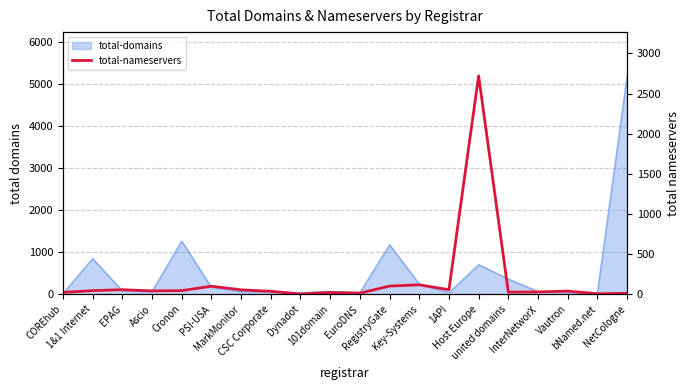

What is the label of the 19th point from the right?

1&1 Internet